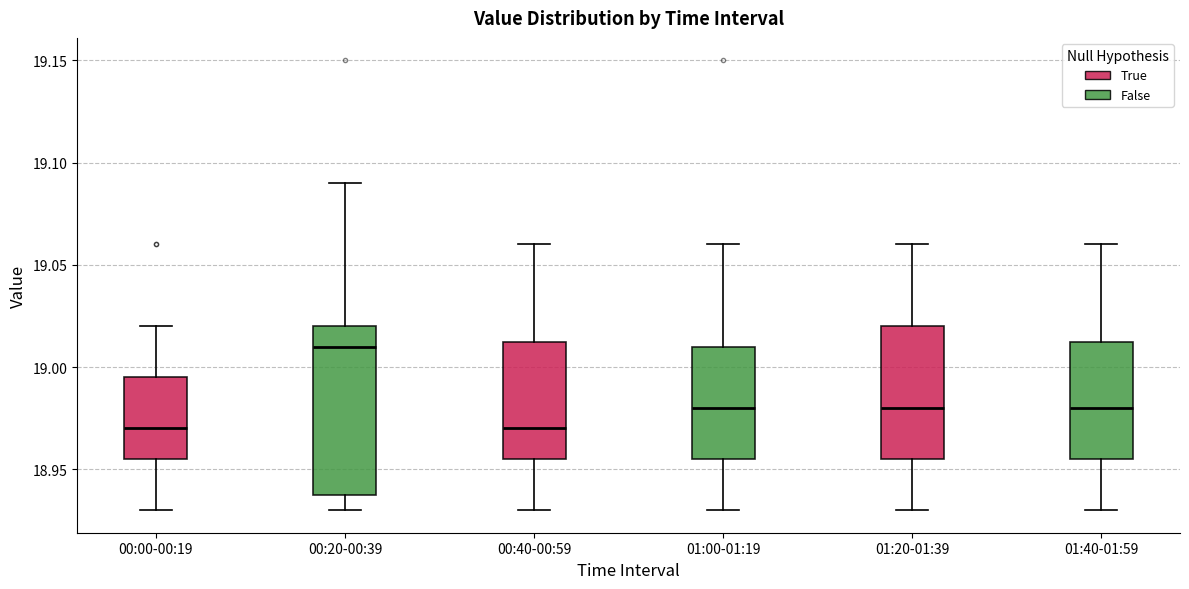

Where is the lower edge of the box for 01:00-01:19 on the y-axis? The values are not printed on the chart, so give them approximately, as read against the axis.

18.955